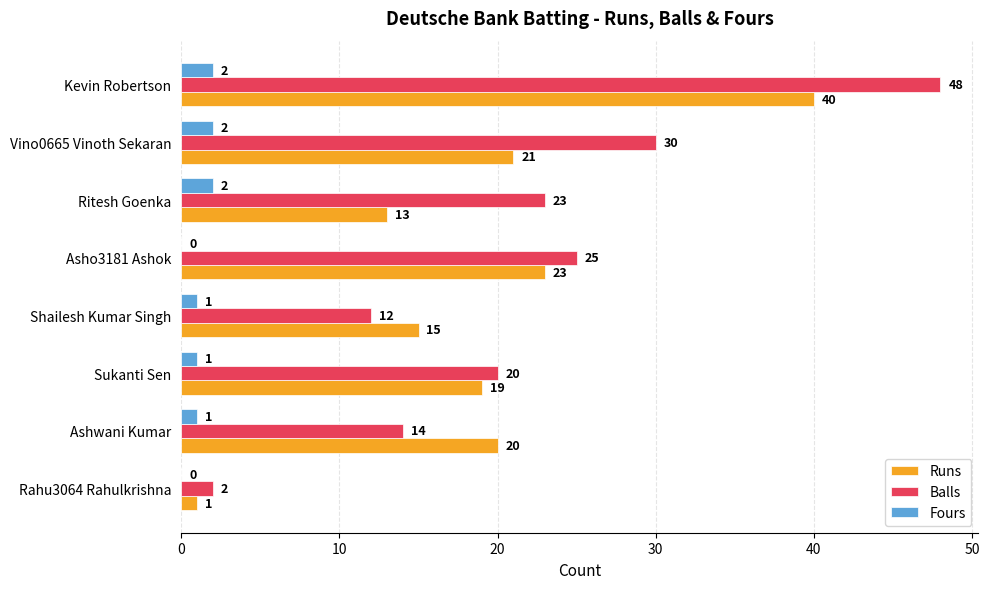

At which label is Balls closest to 25?

Asho3181 Ashok